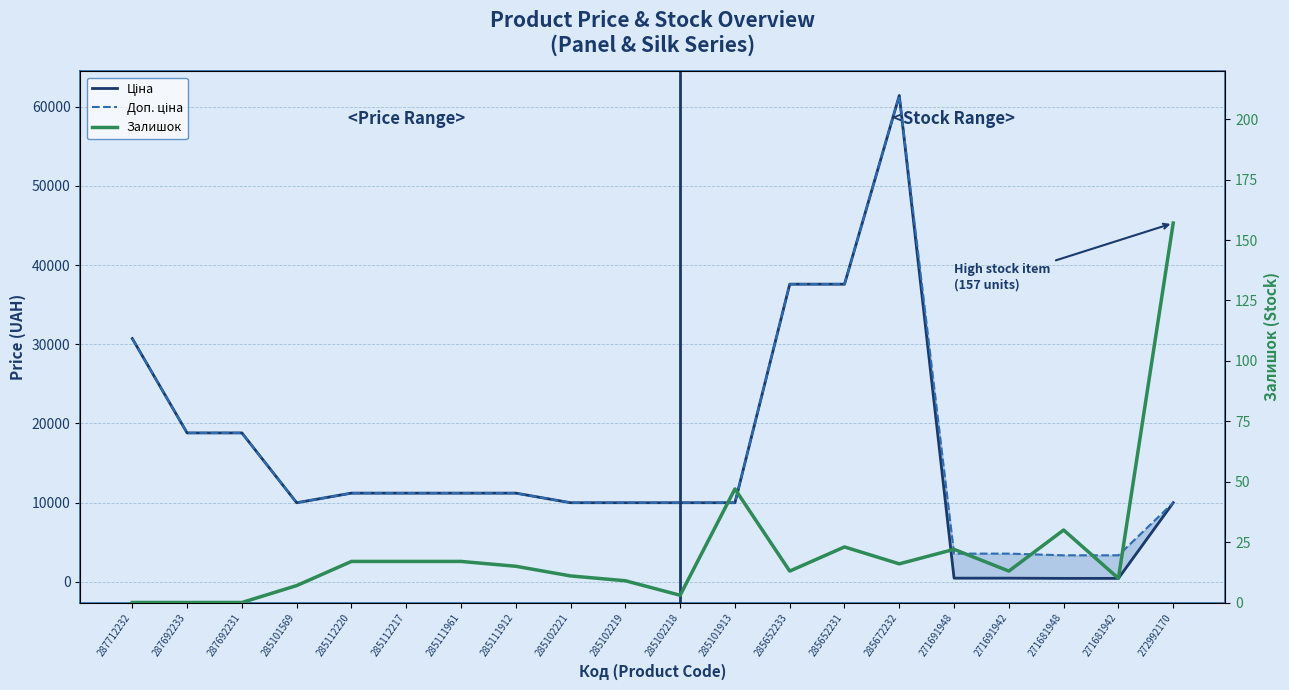

How many series are shown in this chart?

3